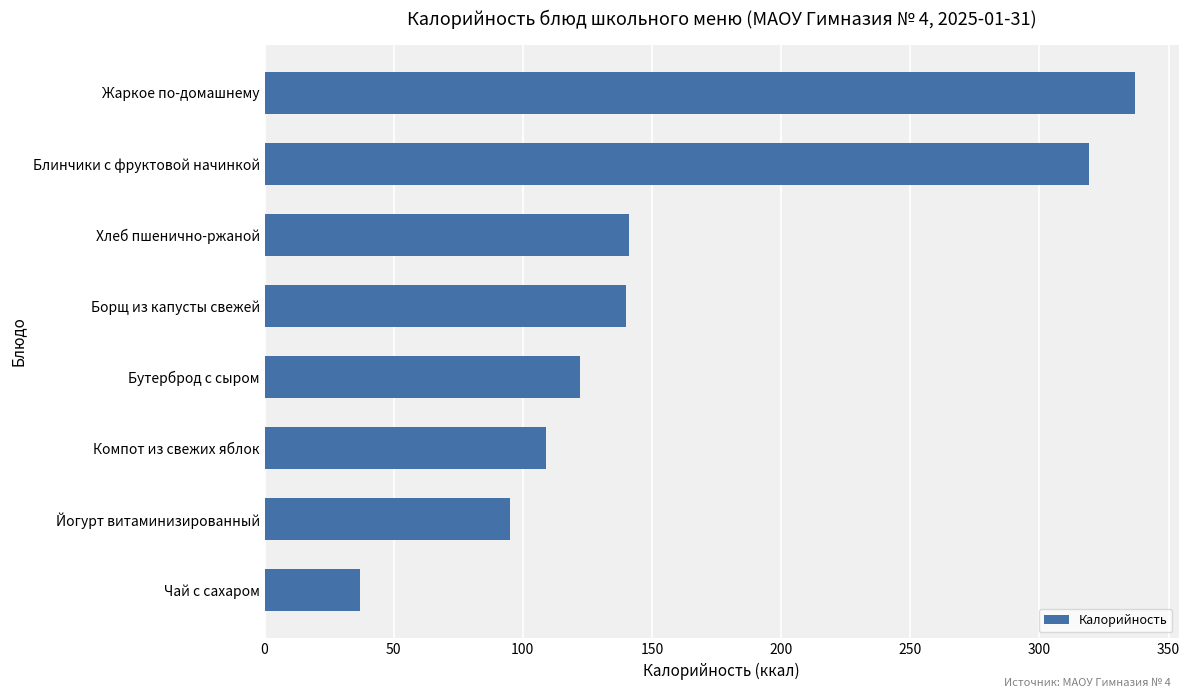

Are the bars horizontal?

Yes